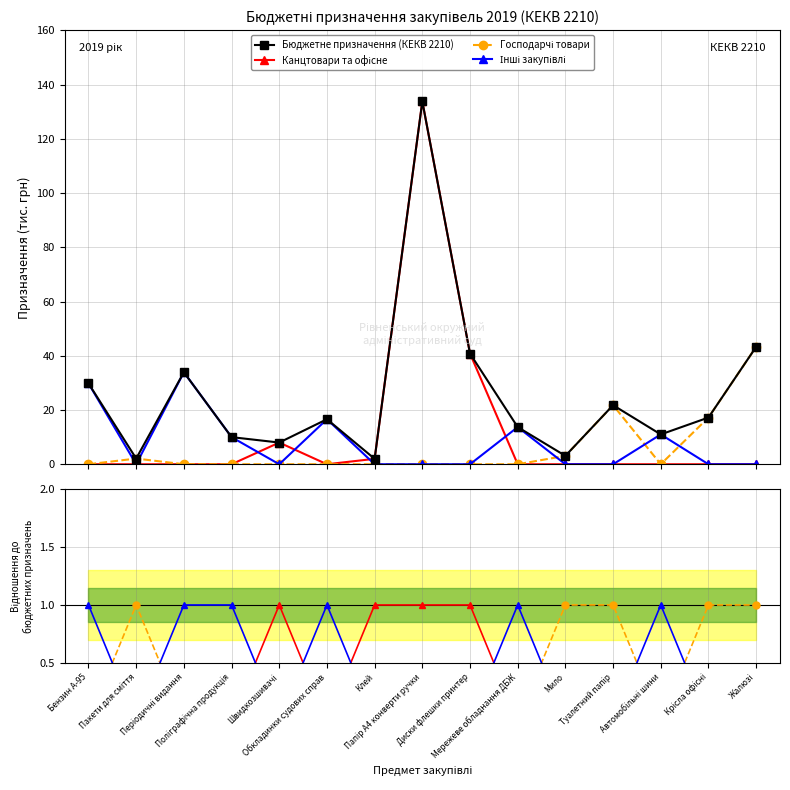

In Господарчі товари, how many points are lower than both neighbors (excluding endpoints)?

1